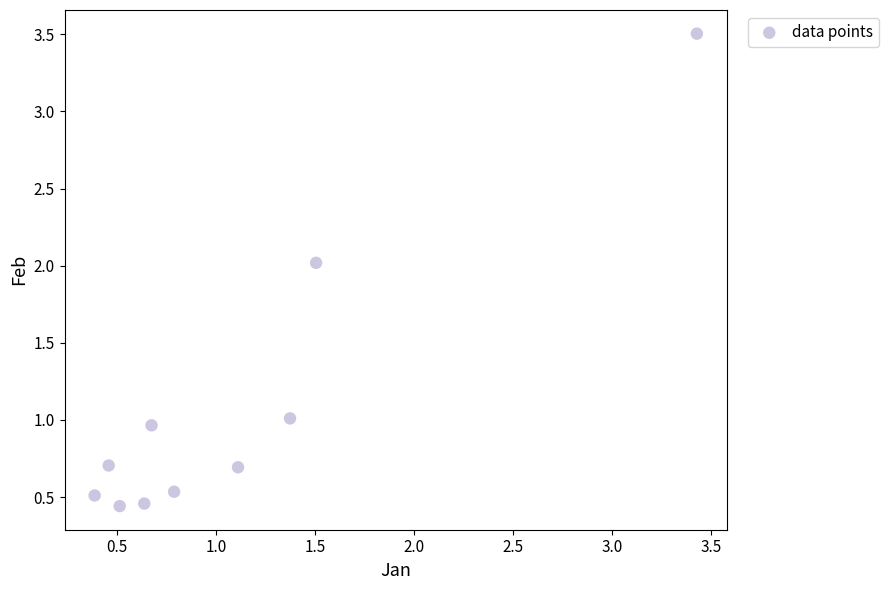

What is the range of Y values (max minus min)?

3.1